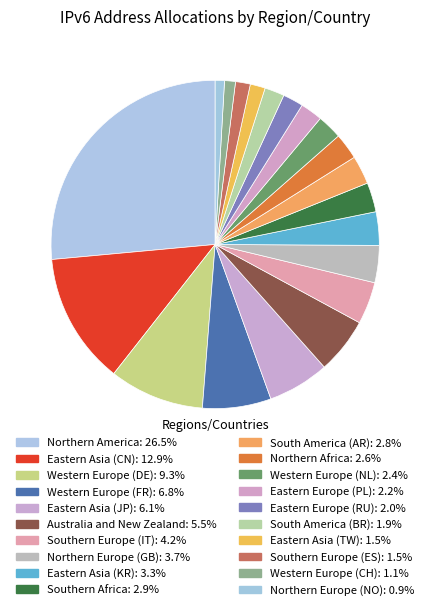

Combined, do Western Europe (NL) and Eastern Europe (RU) account for over 50%?

No